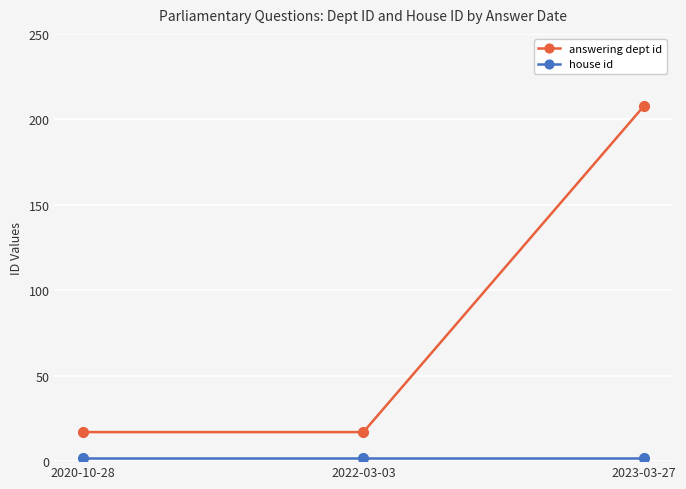

What is the difference between the maximum and minimum values in the answering dept id series?

191